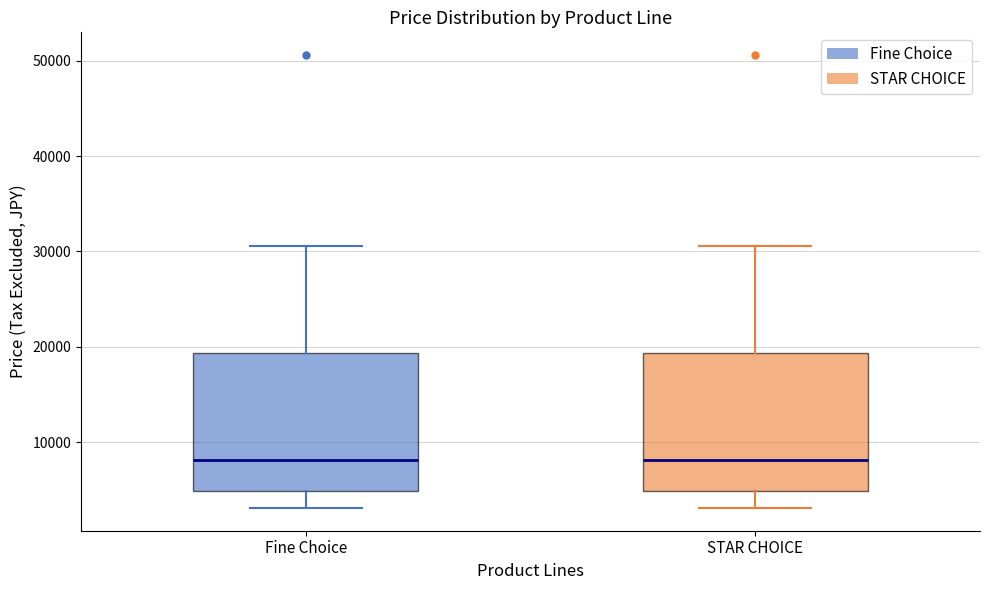

Reading left to right, read every box against the y-axis: the position of its median line, the range the box covers, and the ends of its whiskers. The values are not printed on the chart, so give them approximately, as read against the axis.

Fine Choice: median 8000, box 5000 to 19000, whiskers 3000 to 31000
STAR CHOICE: median 8000, box 5000 to 19000, whiskers 3000 to 31000